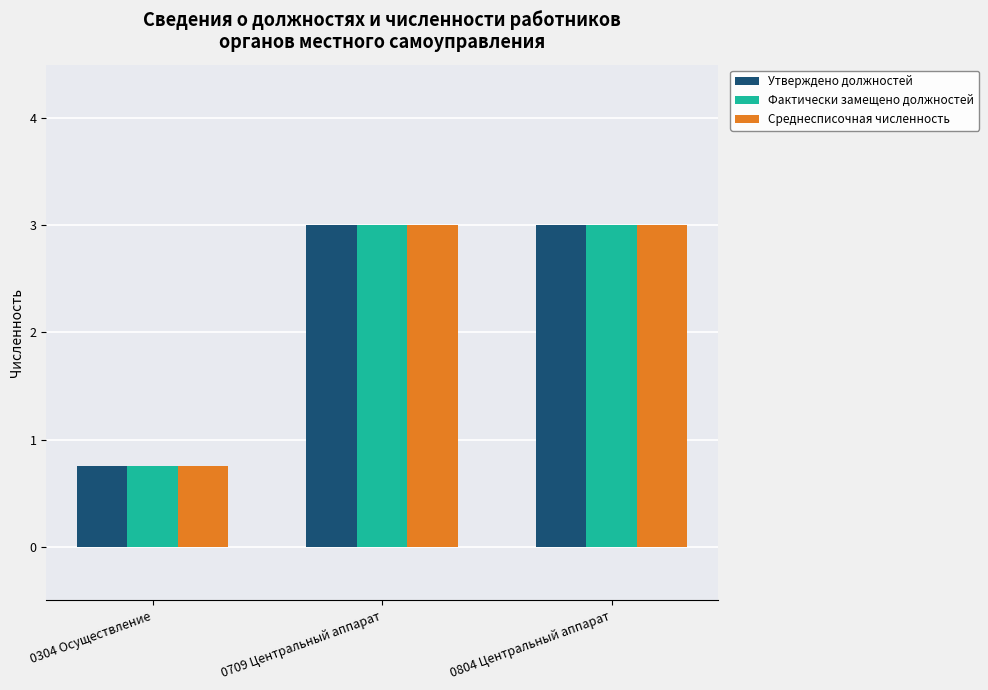

At which label does Среднесписочная численность reach its minimum?

0304 Осуществление